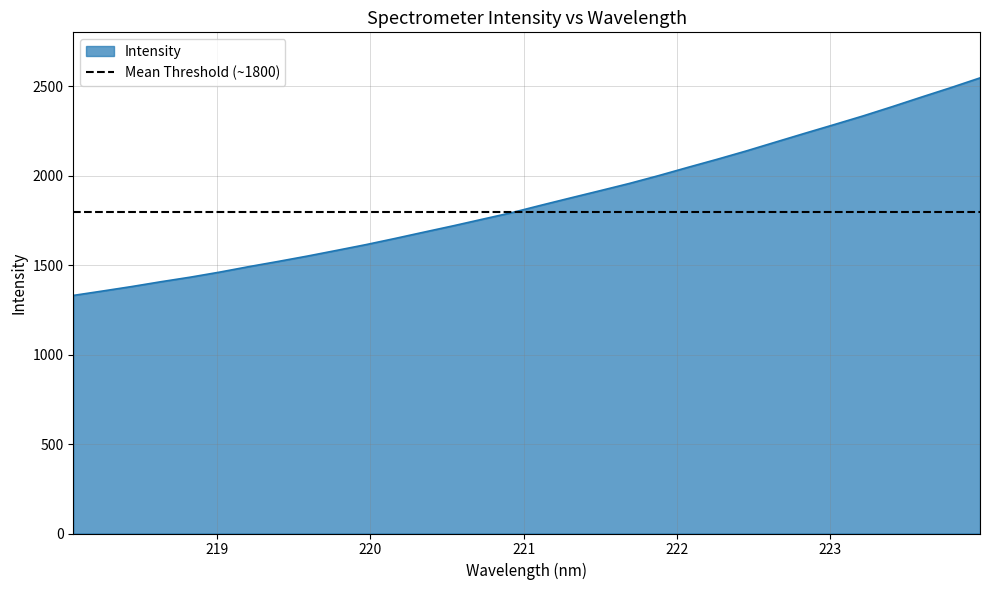

The value at 223.408 is 2387.4. True or false?

True